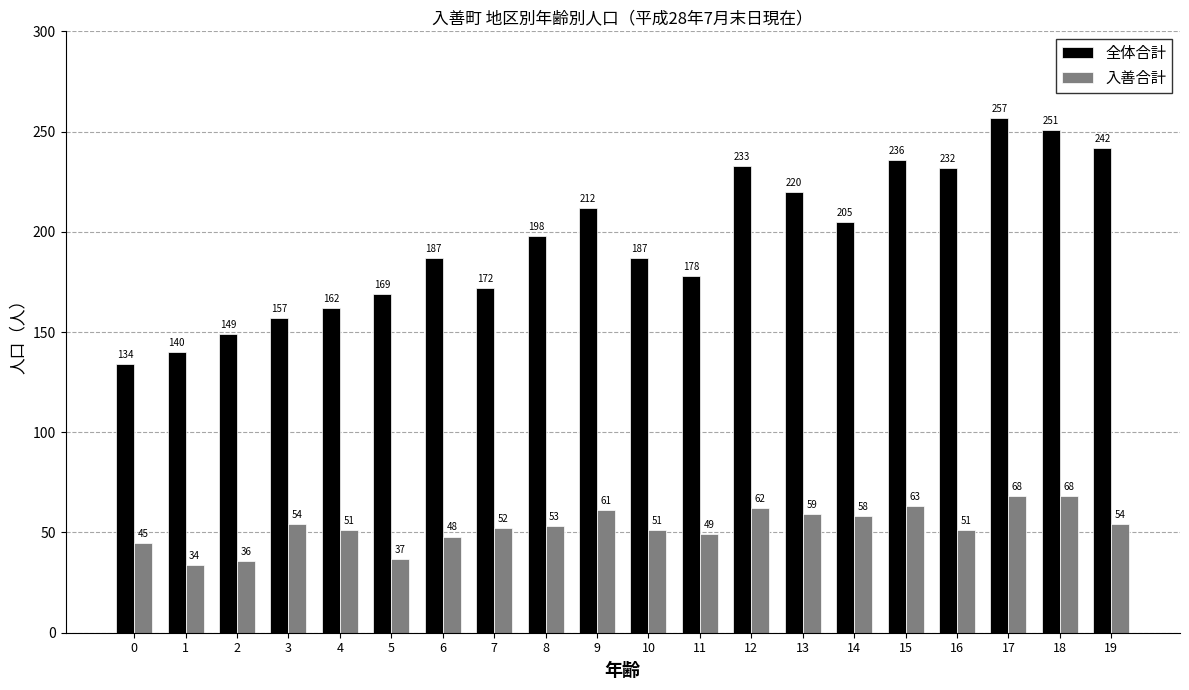

What is the difference between the maximum and minimum values in the 全体合計 series?

123